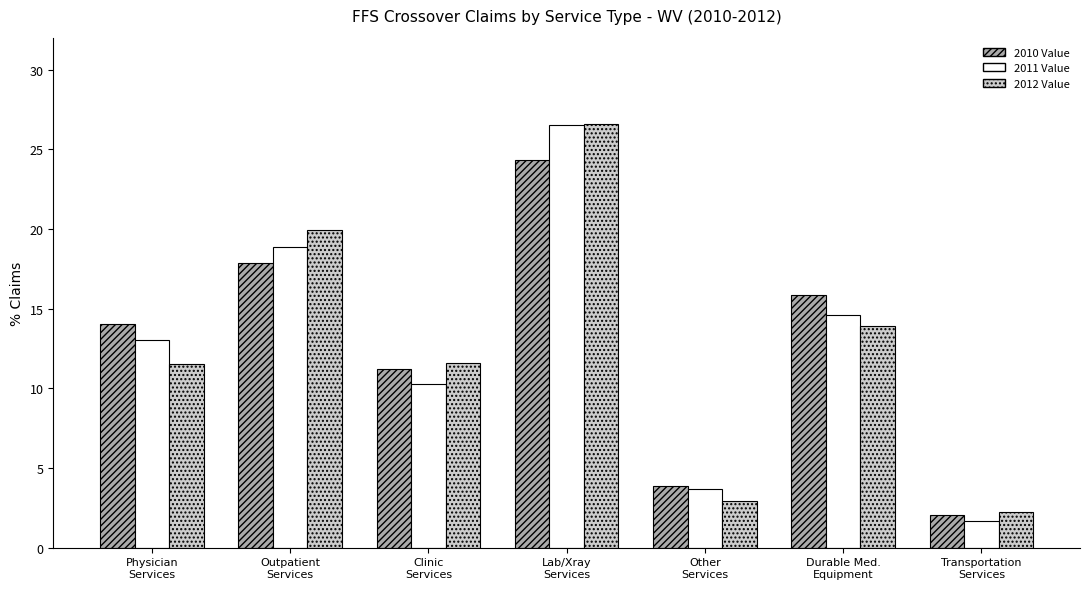

What is the difference between the maximum and minimum values in the 2010 Value series?

22.3